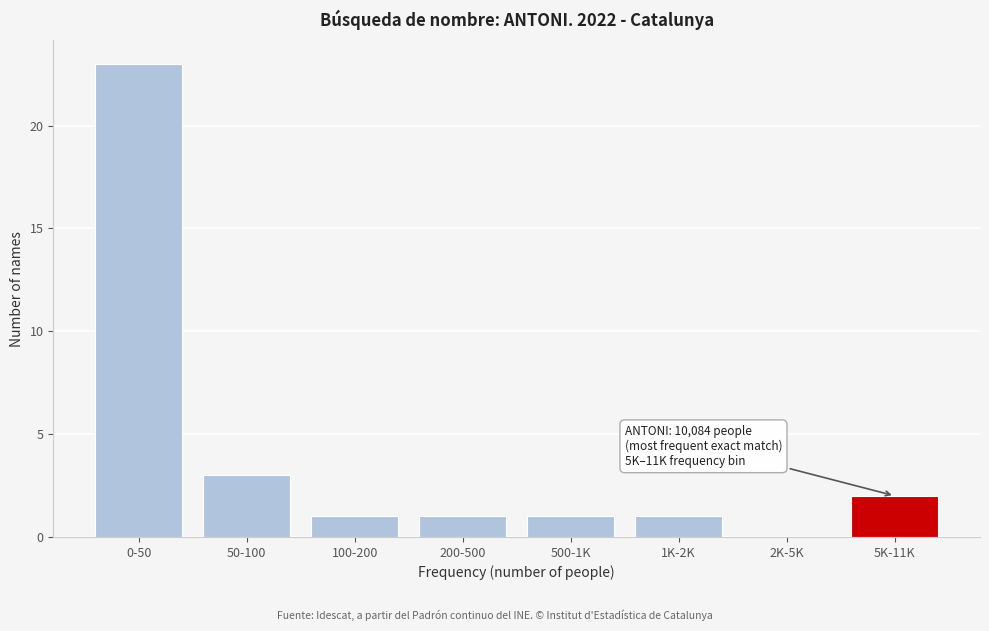

Reading left to right, list all the values displayed in this chart.

0-50=23	50-100=3	100-200=1	200-500=1	500-1K=1	1K-2K=1	2K-5K=0	5K-11K=2